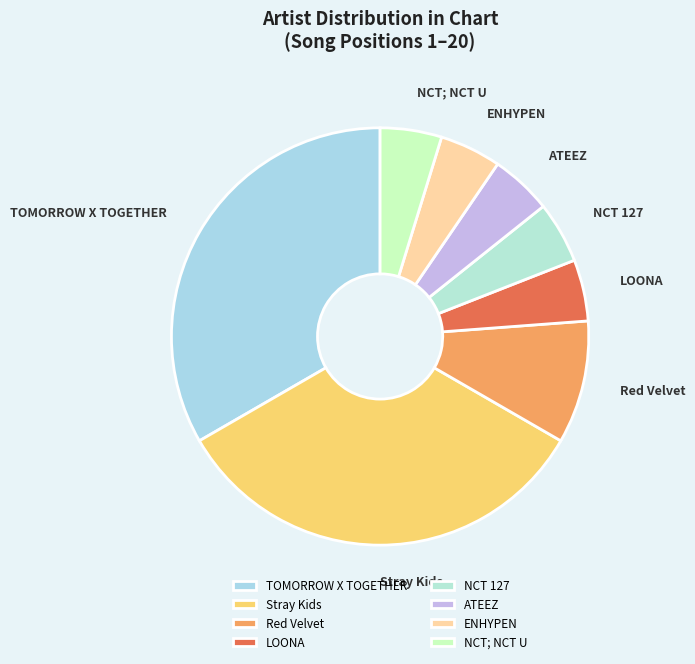

Is it true that ENHYPEN is 5% of the pie?

True